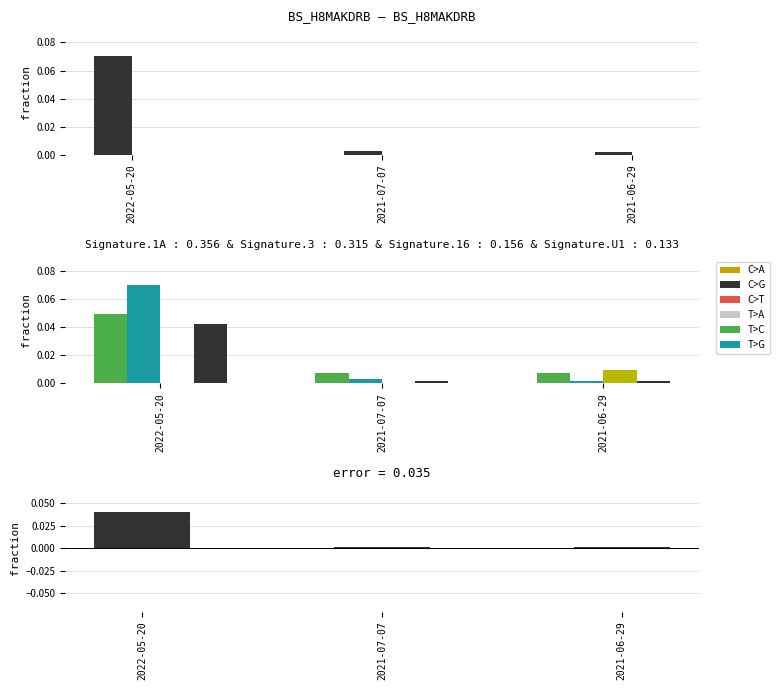

What is the greatest value displayed?

0.1